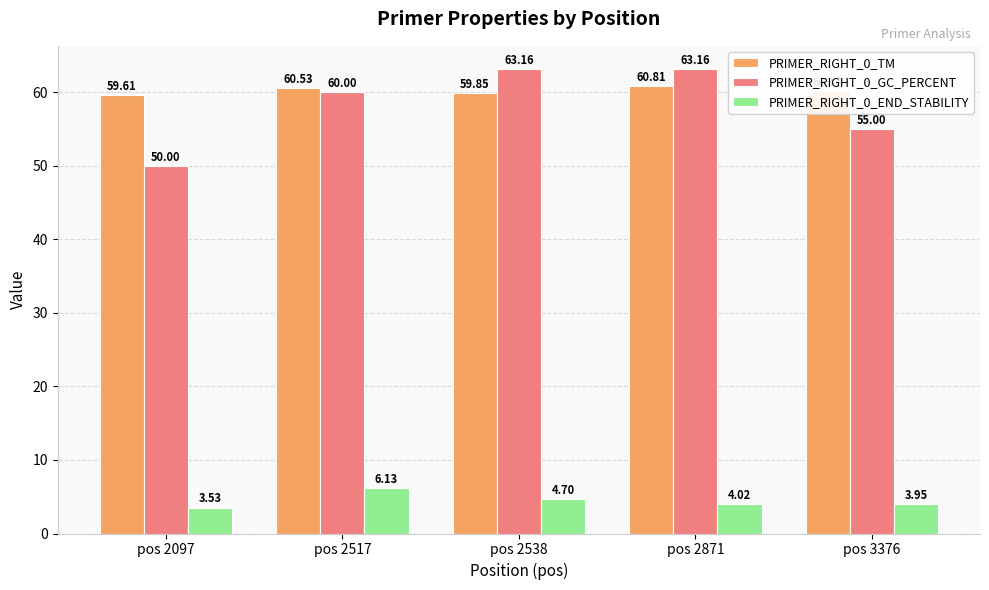

What is the total value across all series at pos 2871?

128.0